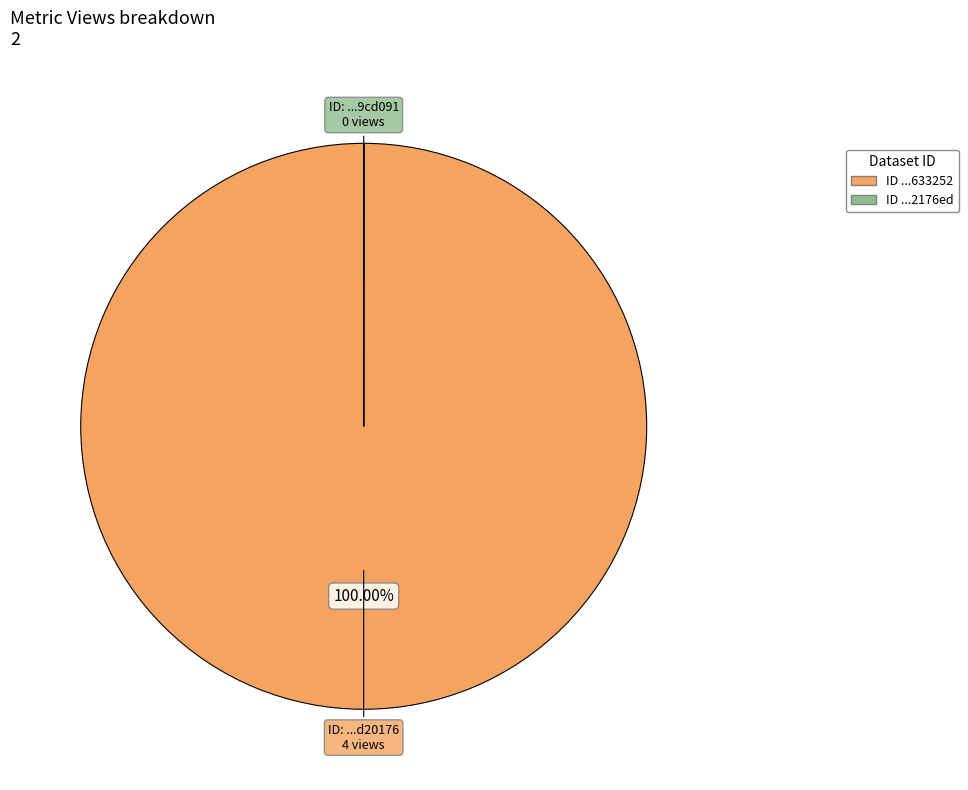

Is there any slice that represents more than half of the pie?

Yes